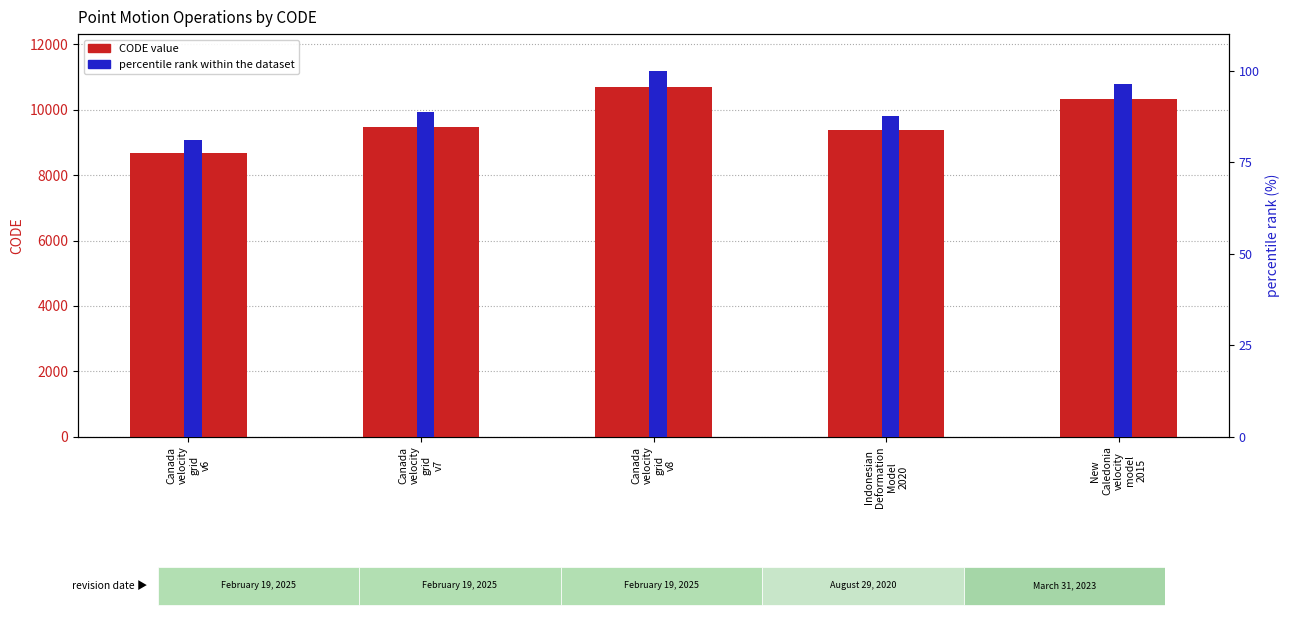

What is the label of the 2nd bar from the left?

Canada
velocity
grid
v7